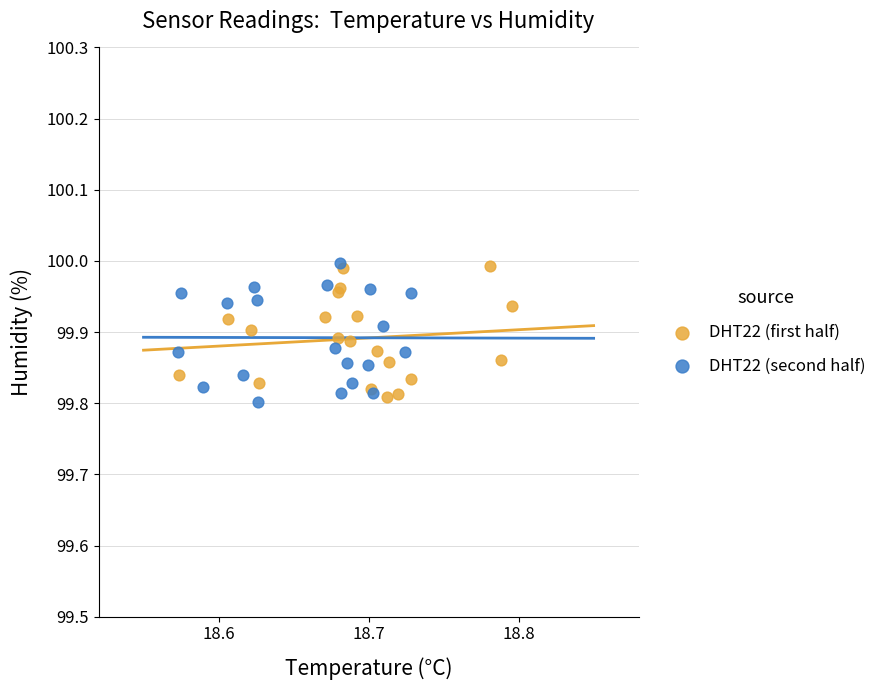

What are all the series names shown in the legend?

DHT22 (first half), DHT22 (second half)